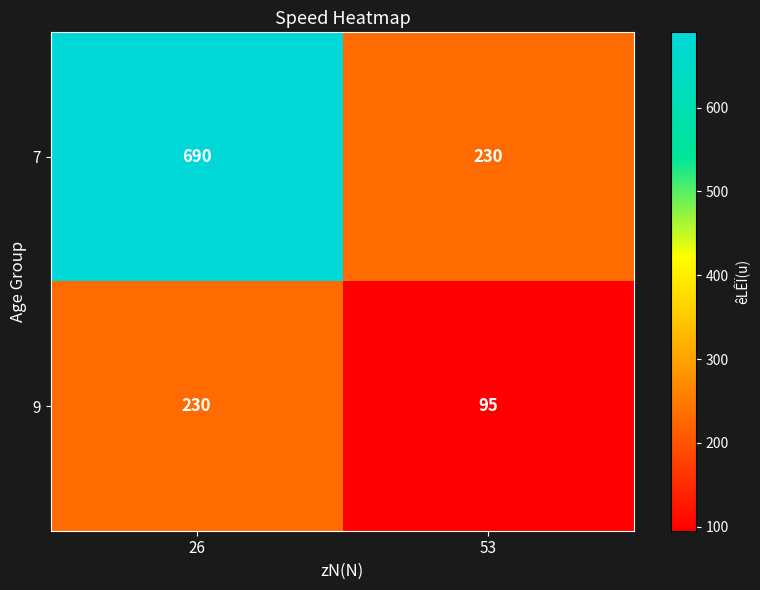

Reading left to right, list all the values displayed in this chart.

7: 26=690	53=230
9: 26=230	53=95